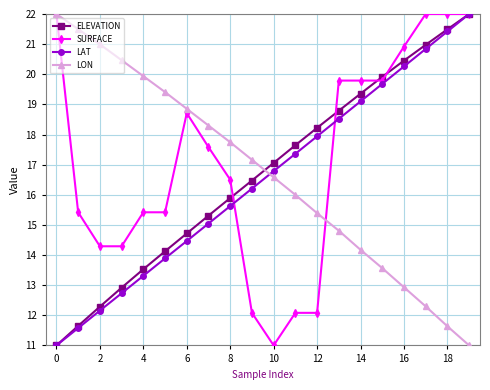

What is the greatest value displayed?

22.0